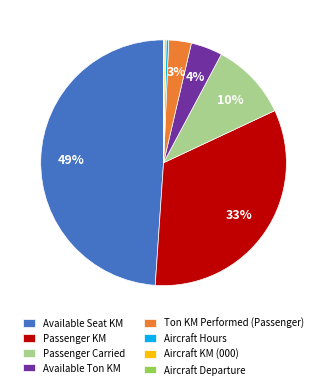

Is there a majority slice in this chart?

No